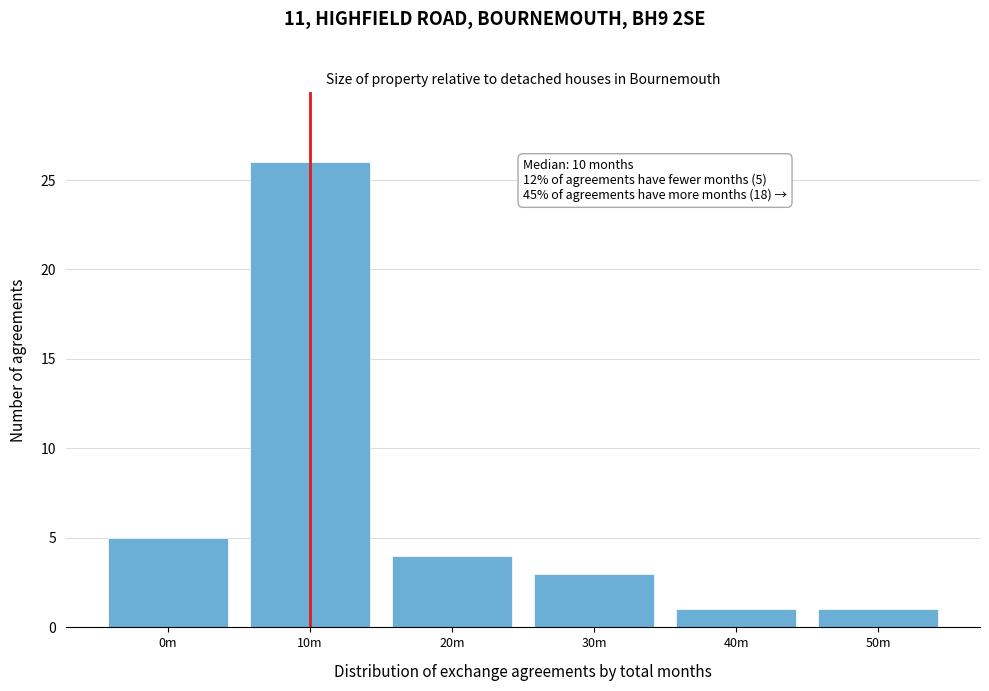

Reading right to left, transcribe all the data shown in this chart.

1	1	3	4	26	5